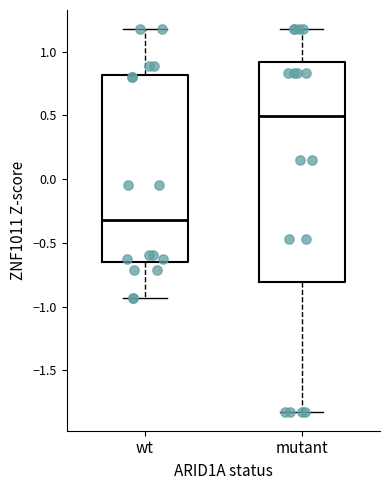

Reading left to right, transcribe this box plot: for each box, give where its median line is, the range the box spans, and where its two whiskers end, as read against the y-axis. The values are not printed on the chart, so give them approximately, as read against the axis.

wt: median -0.30, box -0.65 to 0.80, whiskers -0.95 to 1.20
mutant: median 0.50, box -0.80 to 0.90, whiskers -1.80 to 1.20